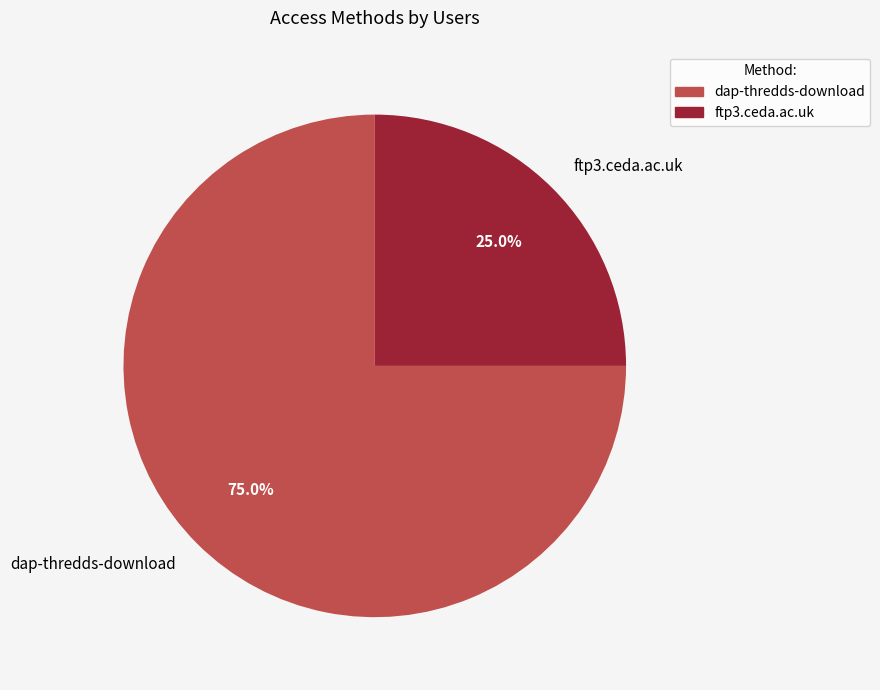

Count the number of slices in the pie.

2